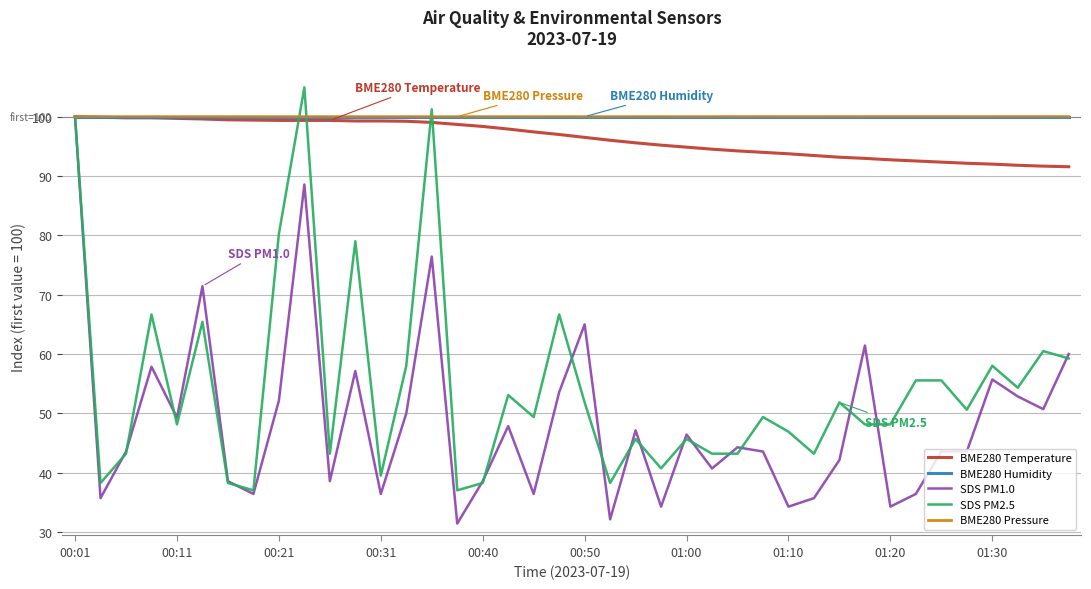

What is the minimum value for SDS PM1.0?

31.4